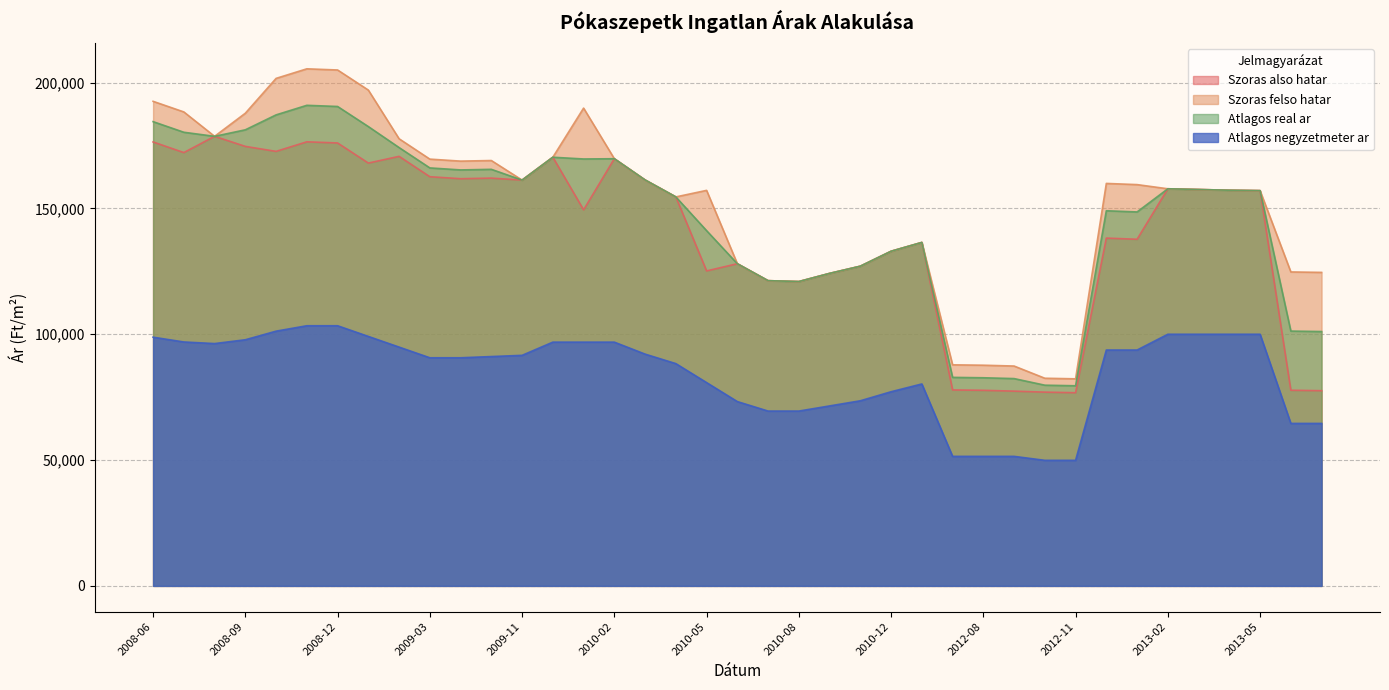

Between 2010-08 and 2012-10, which is larger?

2010-08